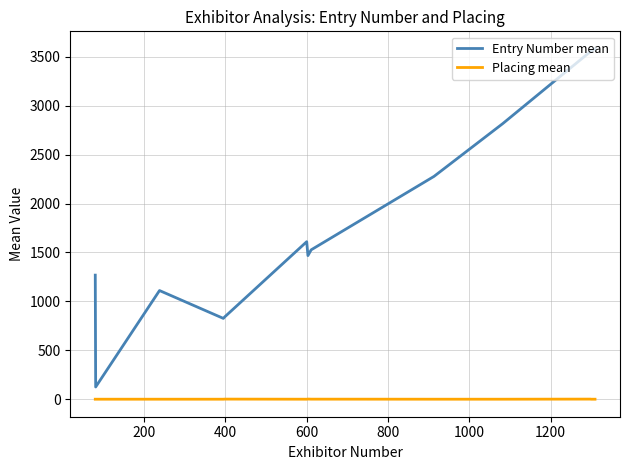

Which series has the largest total across all categories?

Entry Number mean